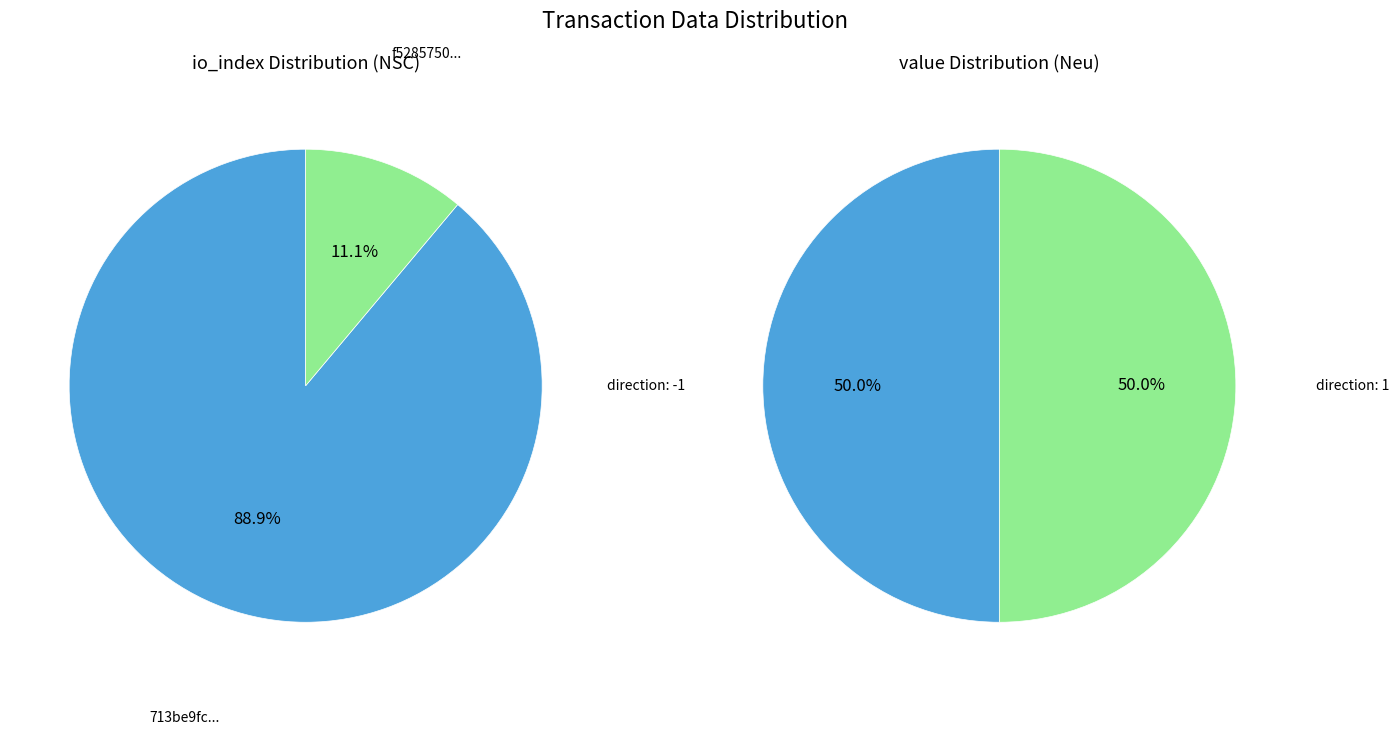

The value slice represents 17% of the pie. True or false?

False